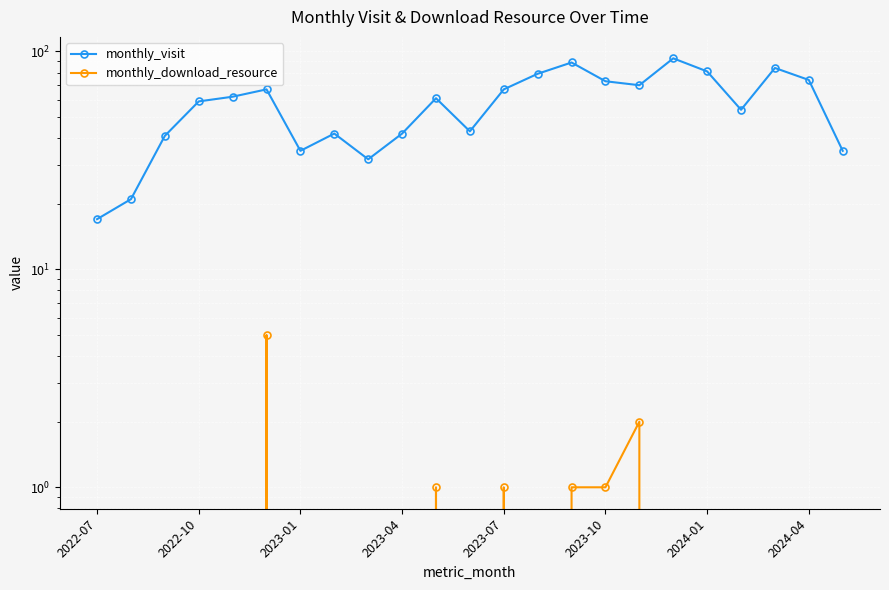

List the series in order of their overall mean, lowest first.

monthly_download_resource, monthly_visit